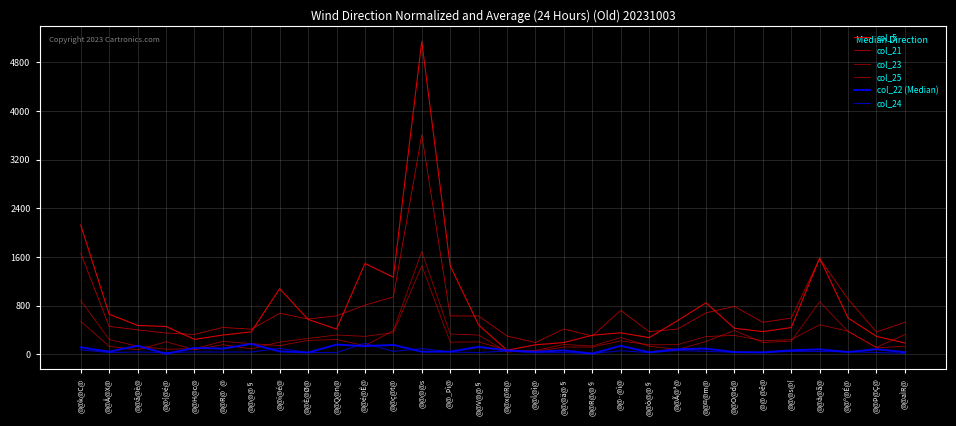

The value of col_5 at @@Q@n@ is 627. True or false?

False